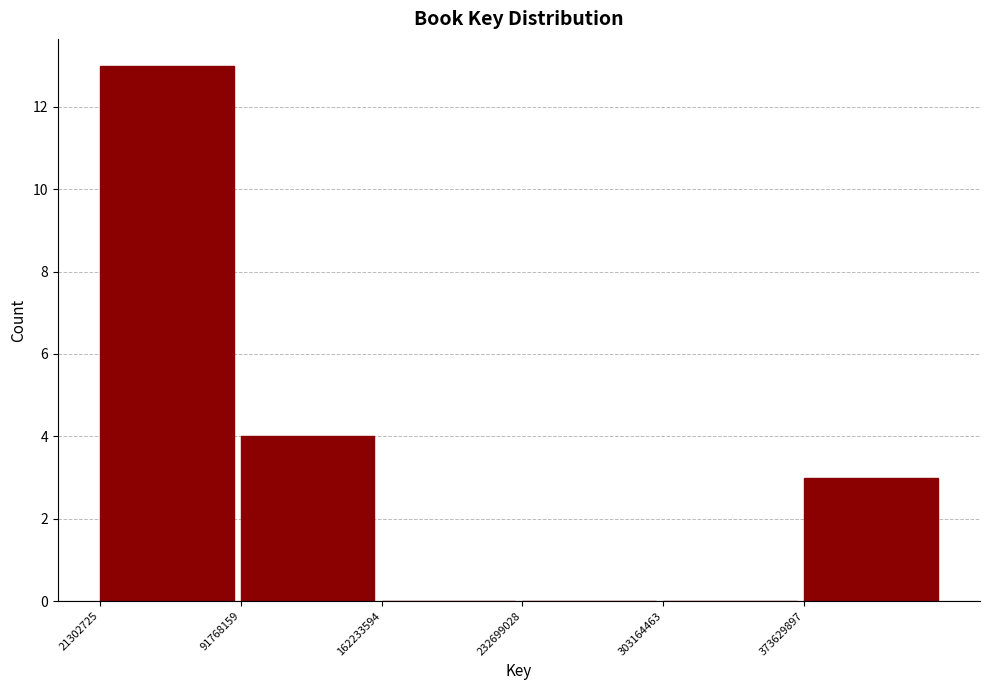

Reading left to right, transcribe this chart: for each bar, give the range it covers on the x-axis and its height. Neither the bar edges nor the heights are printed on the chart, so give them approximately, as read against the axes.

20000000 to 90000000: 13
90000000 to 160000000: 4
160000000 to 230000000: 0
230000000 to 300000000: 0
300000000 to 370000000: 0
370000000 to 440000000: 3